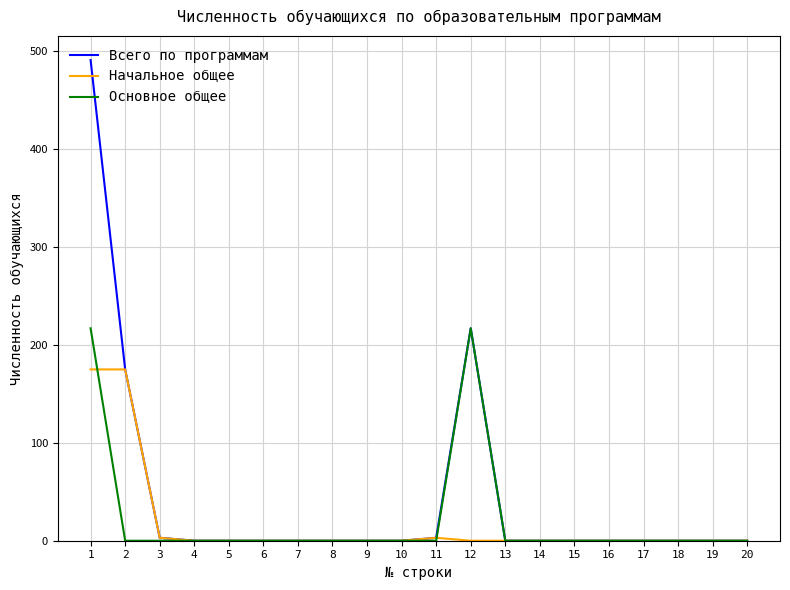

Which series changed the most between 1 and 12?

Всего по программам